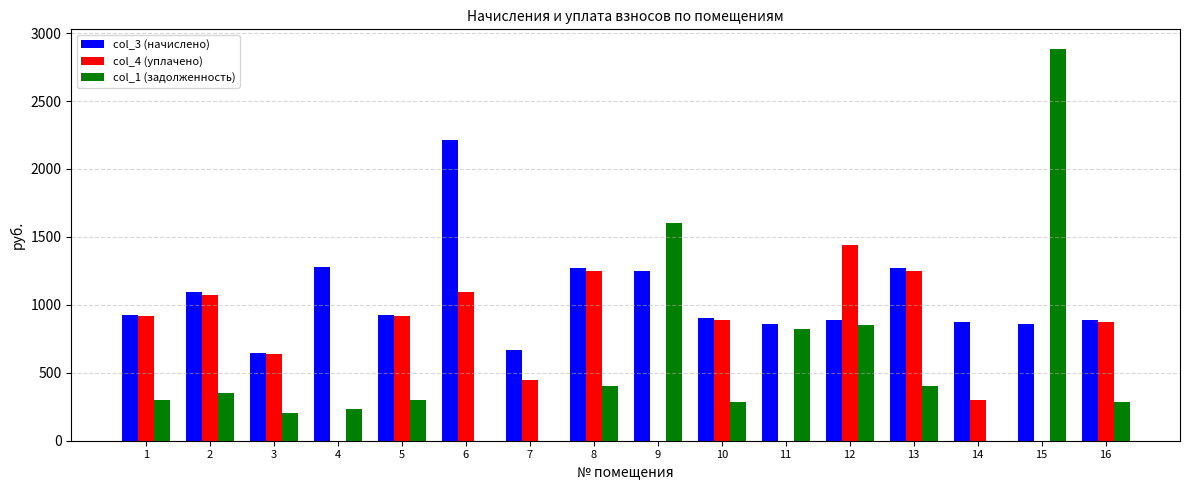

The value of col_3 (начислено) at 12 is 887.8. True or false?

True